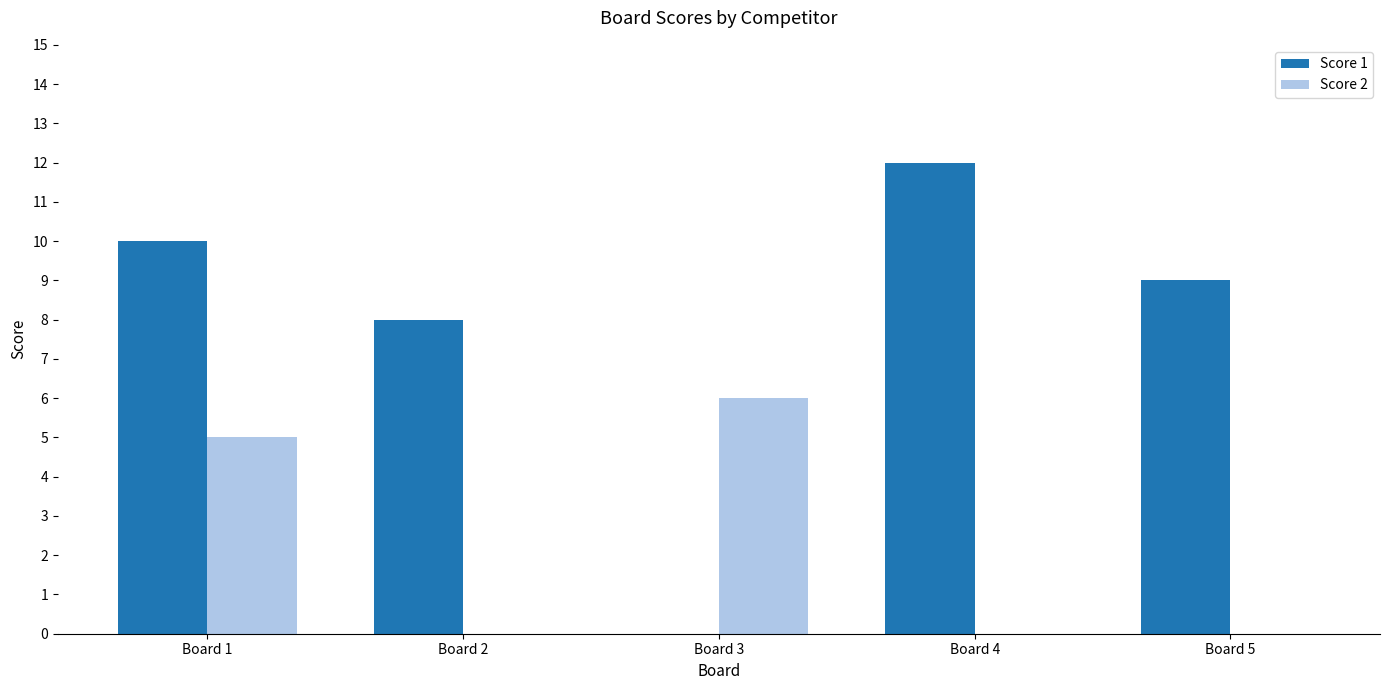

Reading left to right, transcribe all the data shown in this chart.

Score 1: Board 1=10	Board 2=8	Board 3=0	Board 4=12	Board 5=9
Score 2: Board 1=5	Board 2=0	Board 3=6	Board 4=0	Board 5=0